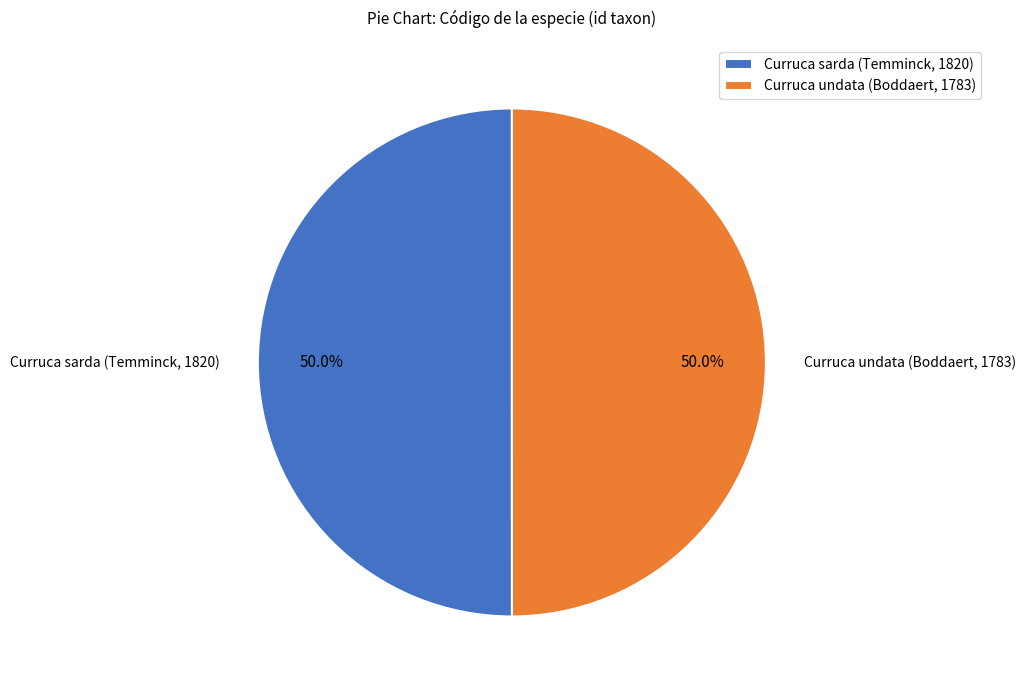

How many segments does this pie chart have?

2